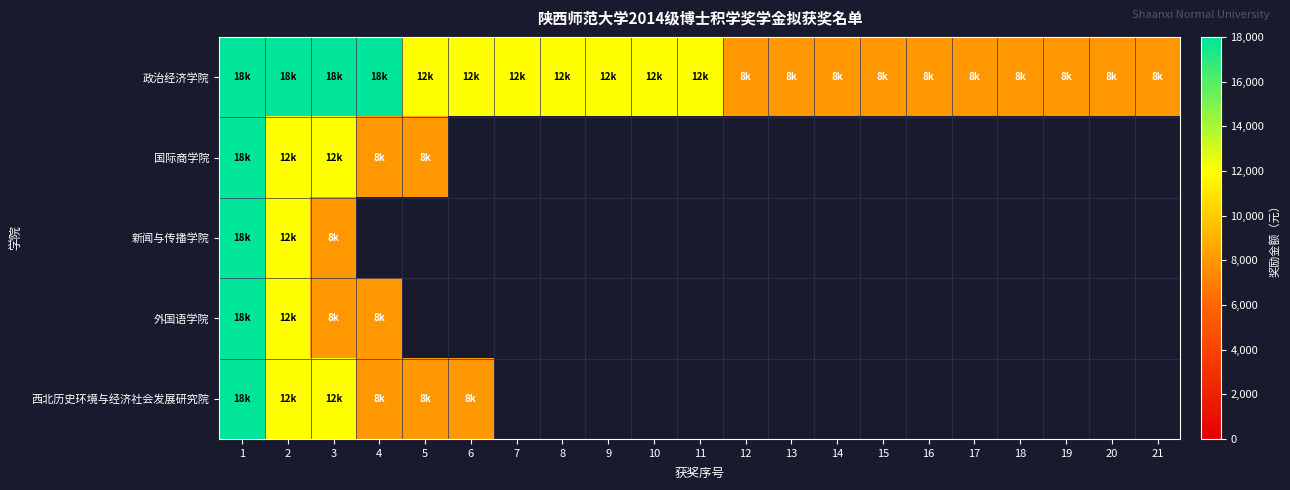

True or false: 政治经济学院 has a value of 2848.2 at 13.

False